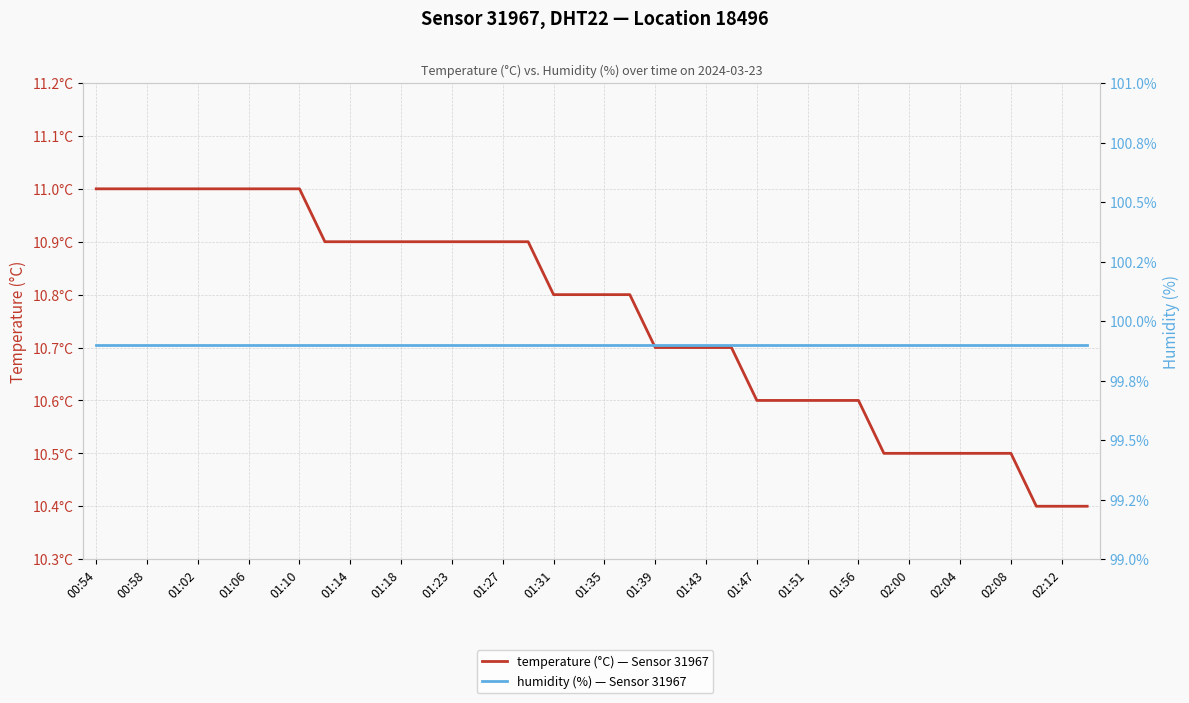

Read the humidity (%) — Sensor 31967 value at 00:54.

99.9